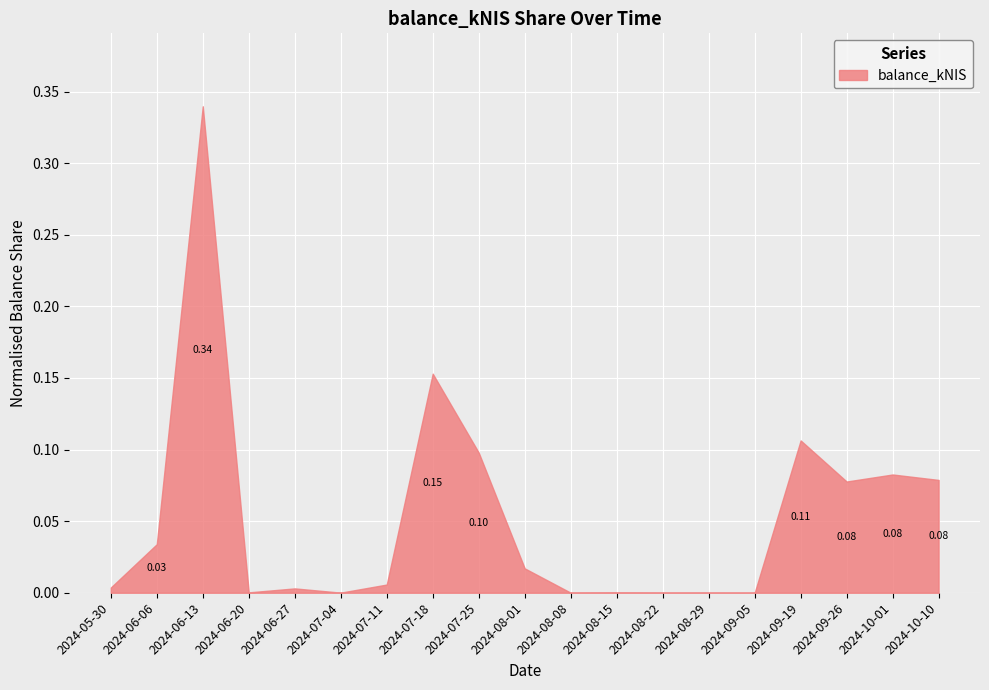

Count the number of categories in the chart.

19